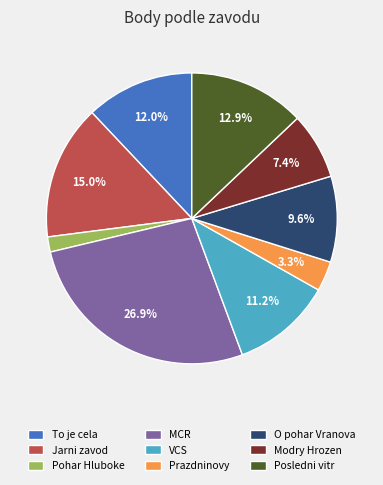

Is there a majority slice in this chart?

No